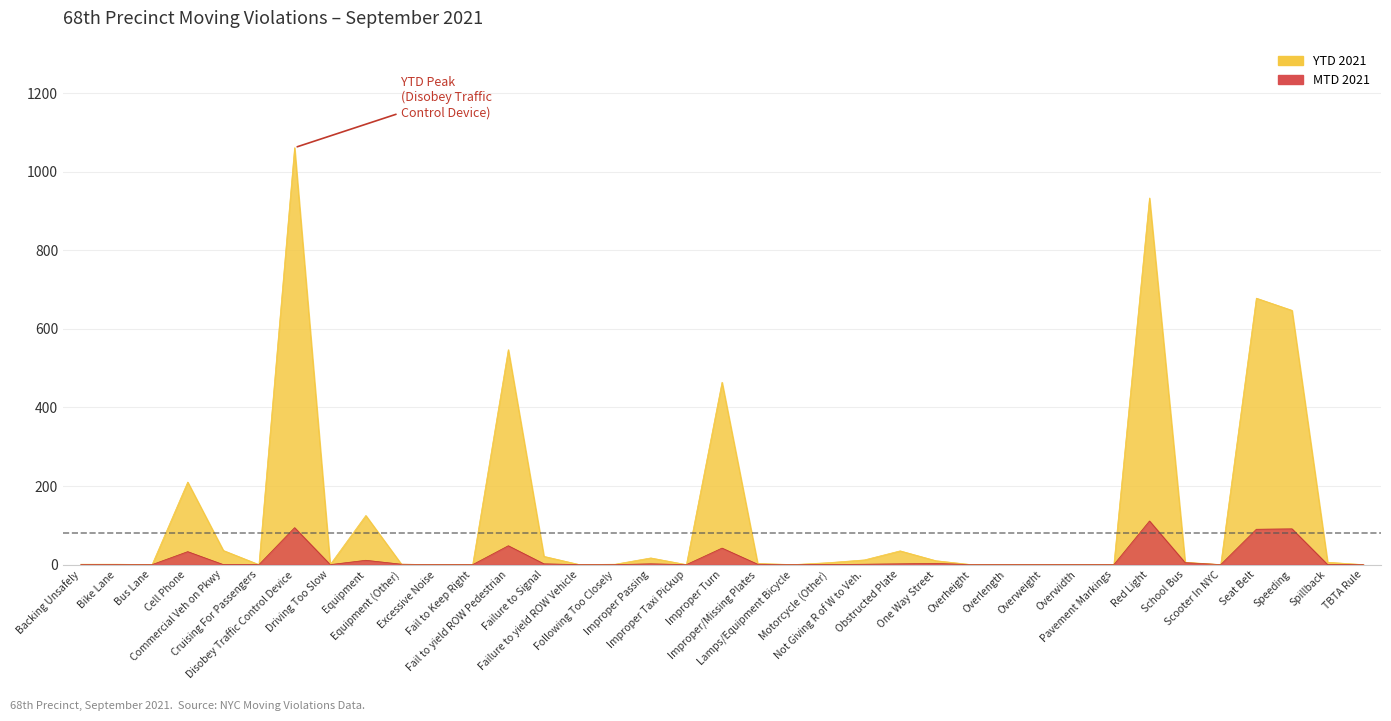

What is the spread (max minus min) of values at Improper Passing?

15